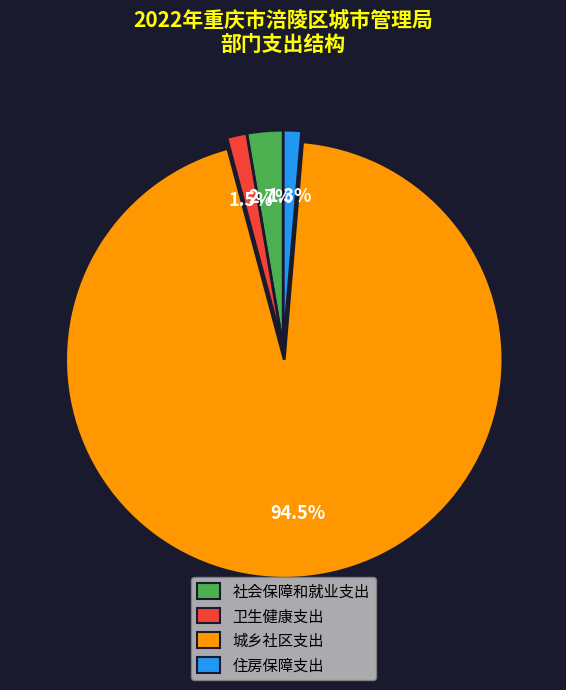

How much of the chart is everything except 卫生健康支出?

98.5%